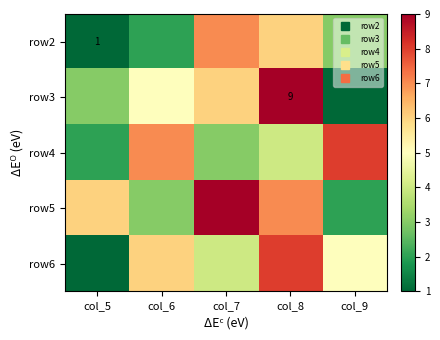

Rank the series at col_6 from lowest to highest value.

row2, row5, row3, row6, row4